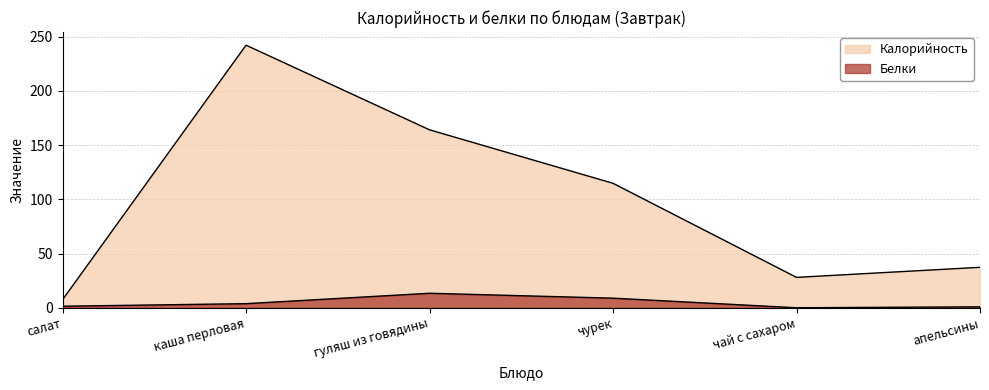

True or false: Белки has more than 1 interior local peaks.

False